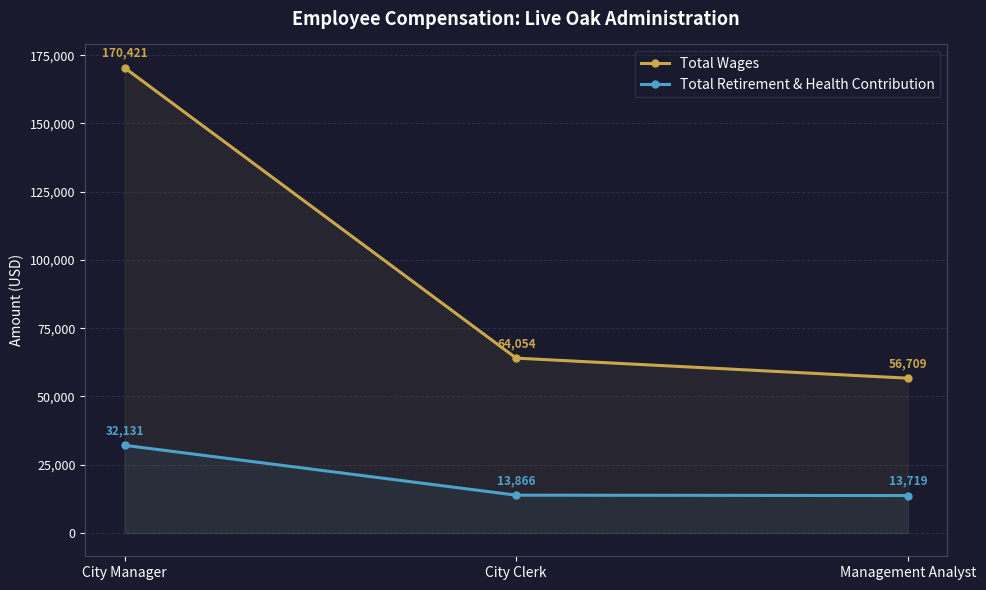

At how many categories does at least one series exceed 152918?

1